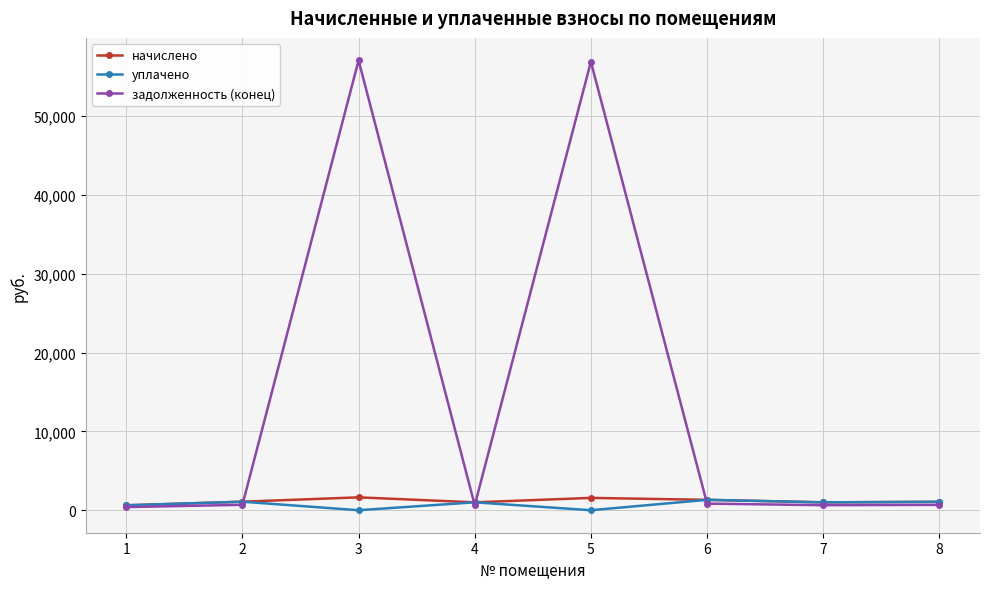

True or false: уплачено has more than 0 points higher than both neighbors.

True